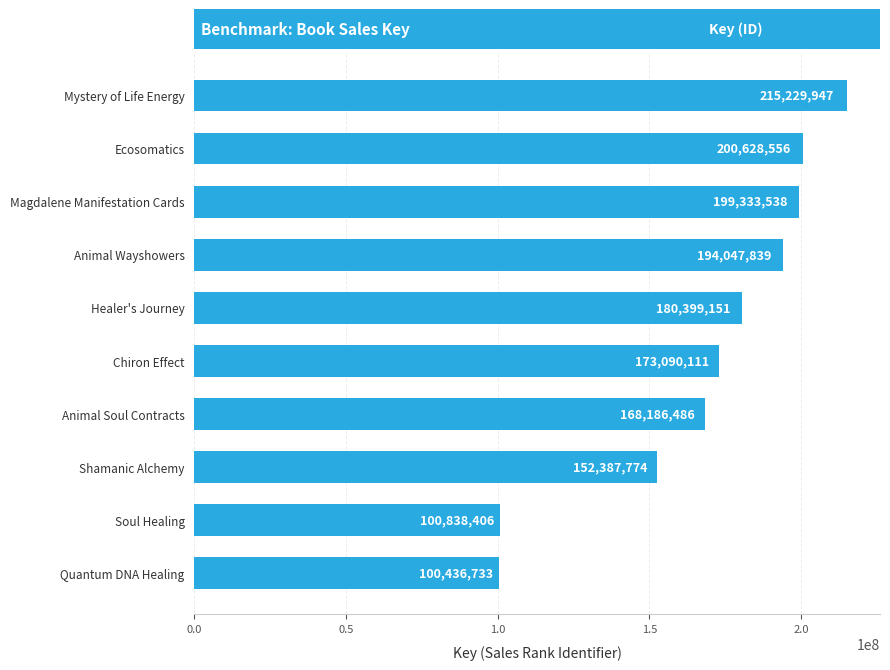

What is the minimum value shown in the chart?

100436733